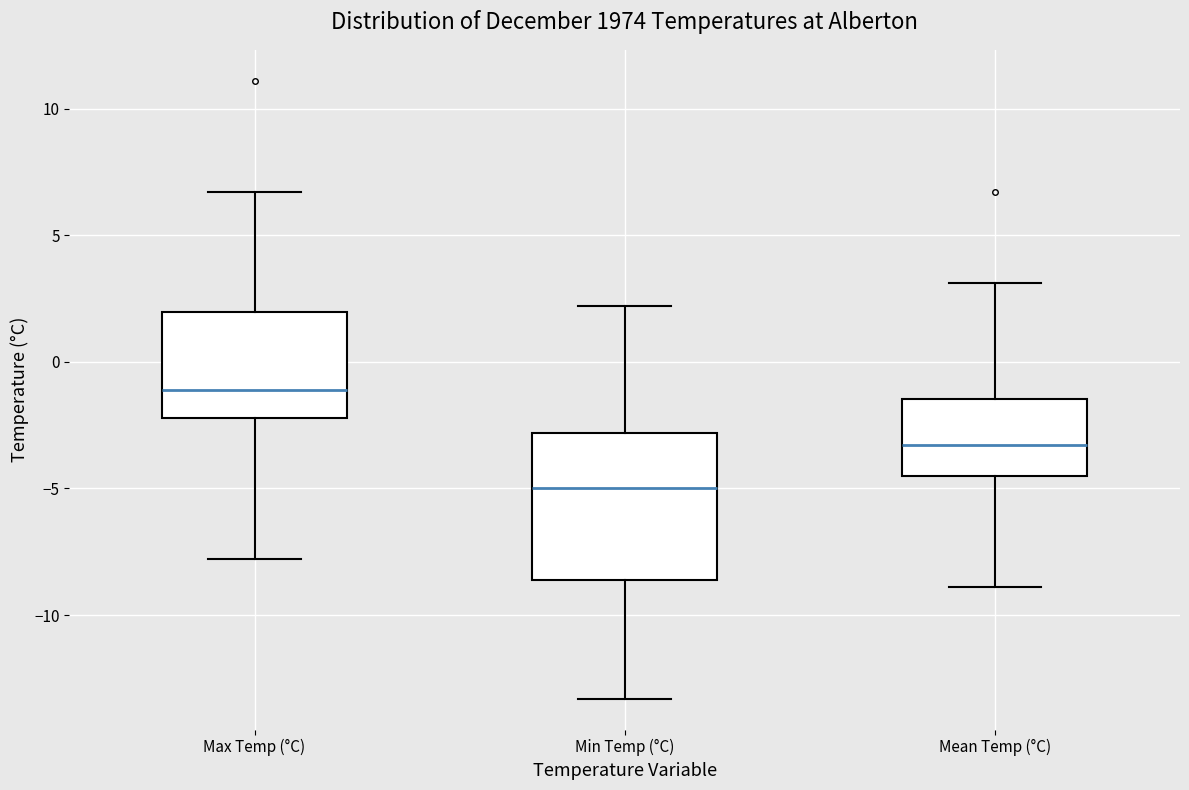

Reading left to right, transcribe this box plot: for each box, give where its median line is, the range the box spans, and where its two whiskers end, as read against the y-axis. The values are not printed on the chart, so give them approximately, as read against the axis.

Max Temp (°C): median -1.0, box -2.0 to 2.0, whiskers -8.0 to 6.5
Min Temp (°C): median -5.0, box -8.5 to -3.0, whiskers -13.5 to 2.0
Mean Temp (°C): median -3.5, box -4.5 to -1.5, whiskers -9.0 to 3.0